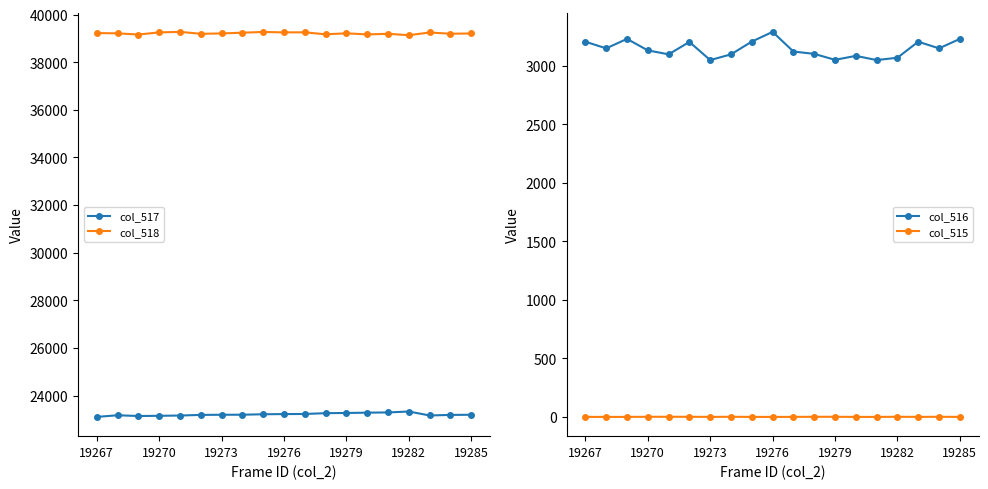

Which series has the largest range (max minus min)?

col_516